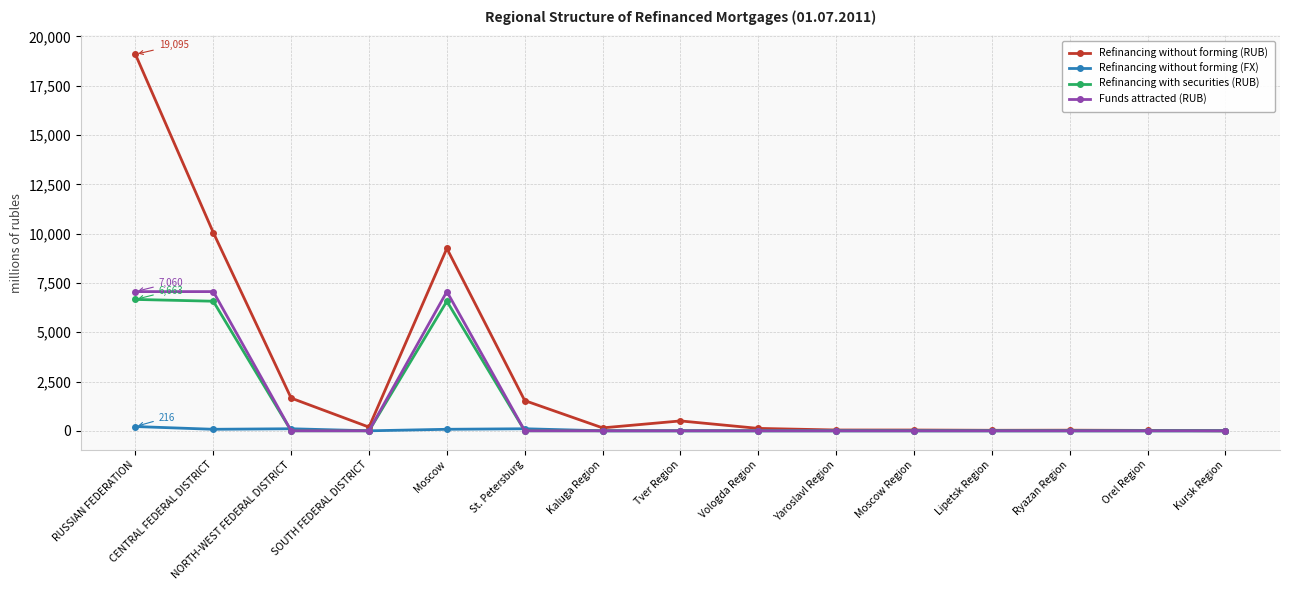

What are all the series names shown in the legend?

Refinancing without forming (RUB), Refinancing without forming (FX), Refinancing with securities (RUB), Funds attracted (RUB)